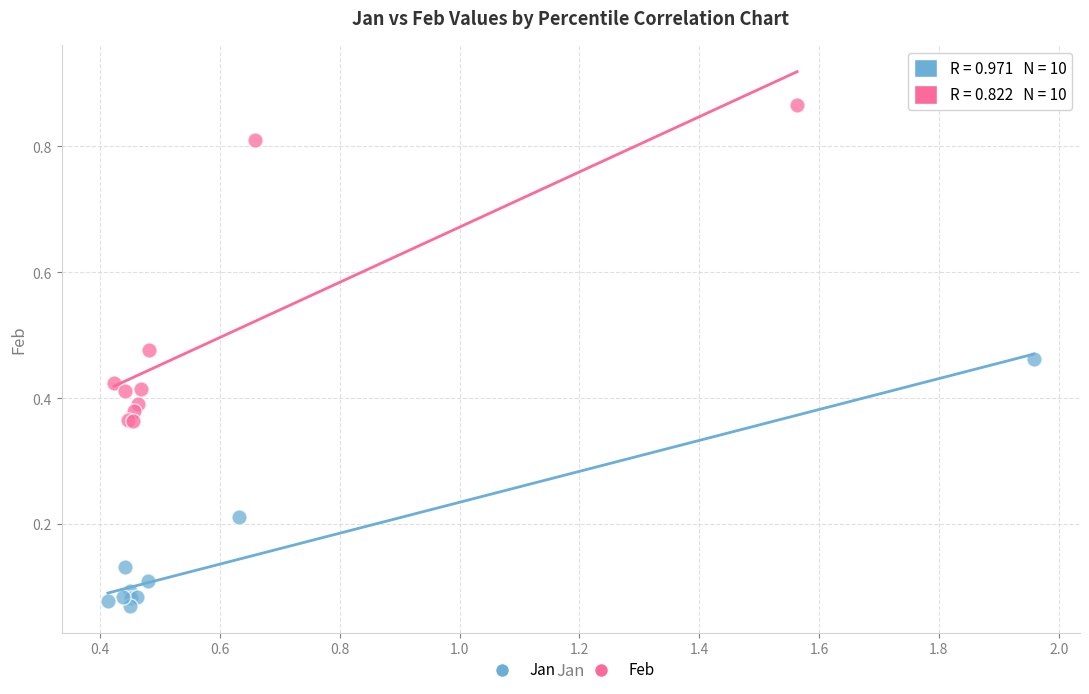

Which series contains the highest Y value?

Feb